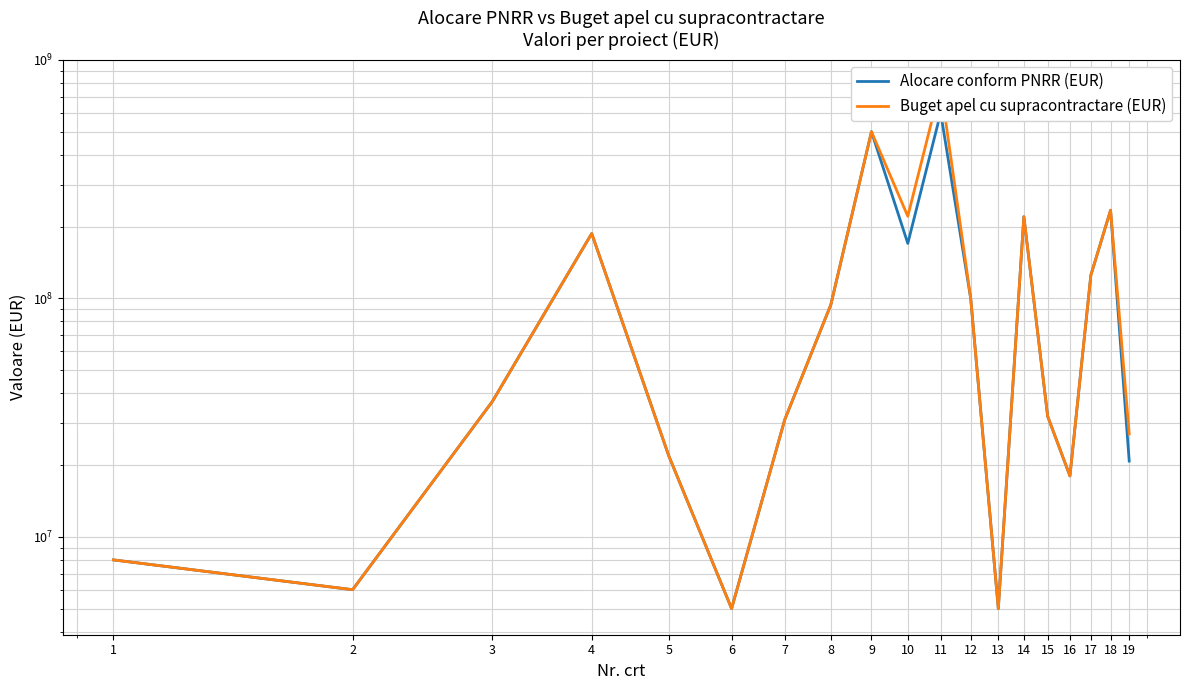

True or false: Alocare conform PNRR (EUR) and Buget apel cu supracontractare (EUR) intersect in this chart.

False